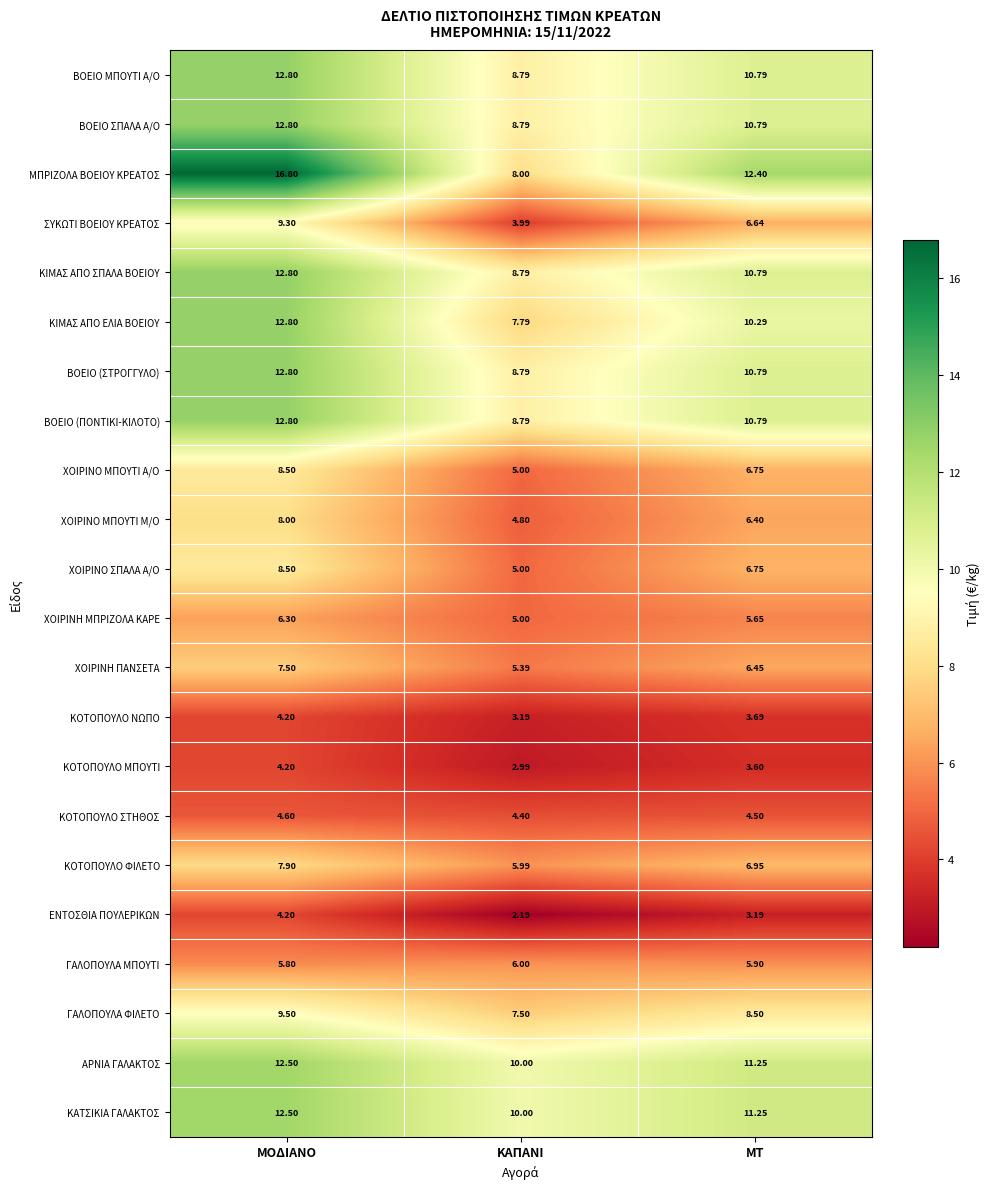

Which category has the lowest value in the ΚΟΤΟΠΟΥΛΟ ΝΩΠΟ series?

ΚΑΠΑΝΙ